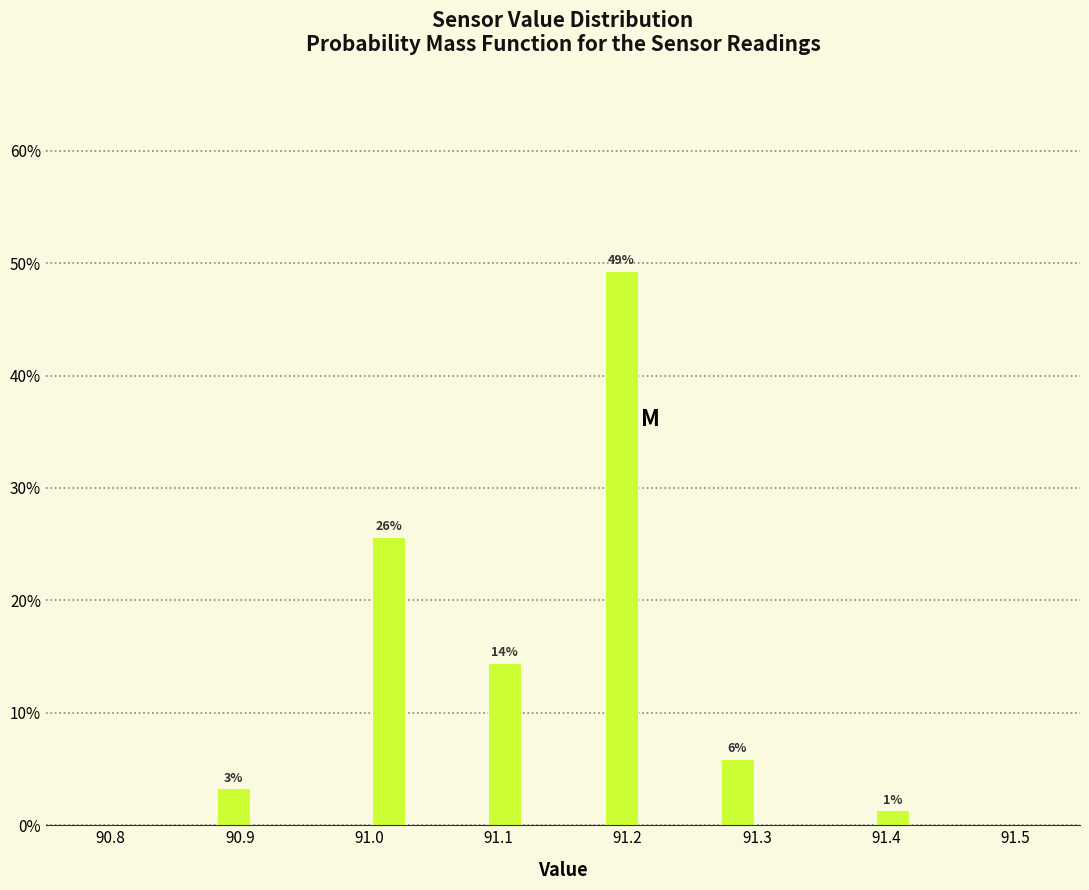

Around what value on the x-axis is the tallest bar? Give the approximate position of its centre, as read against the axis.

91.20